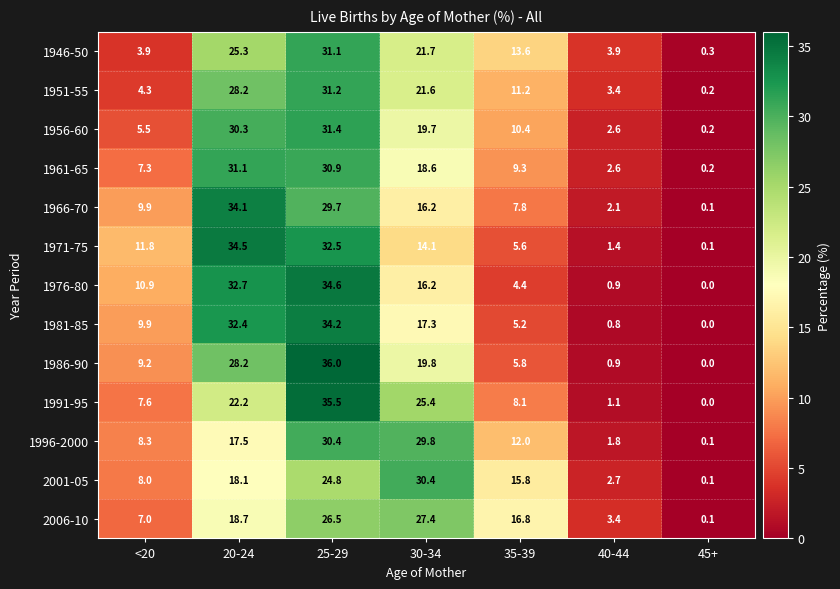

Between <20 and 20-24, which series saw the biggest shift?

1956-60